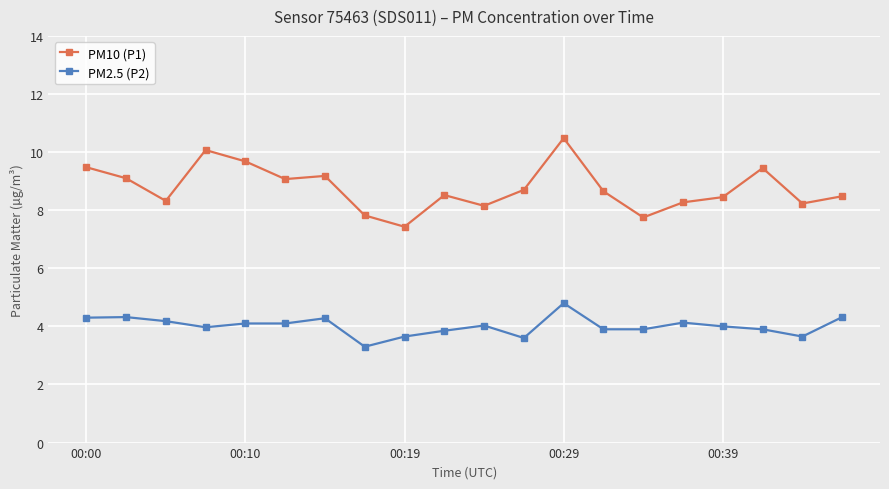

What is the value of the PM10 (P1) point at the 2nd from the left?

9.1